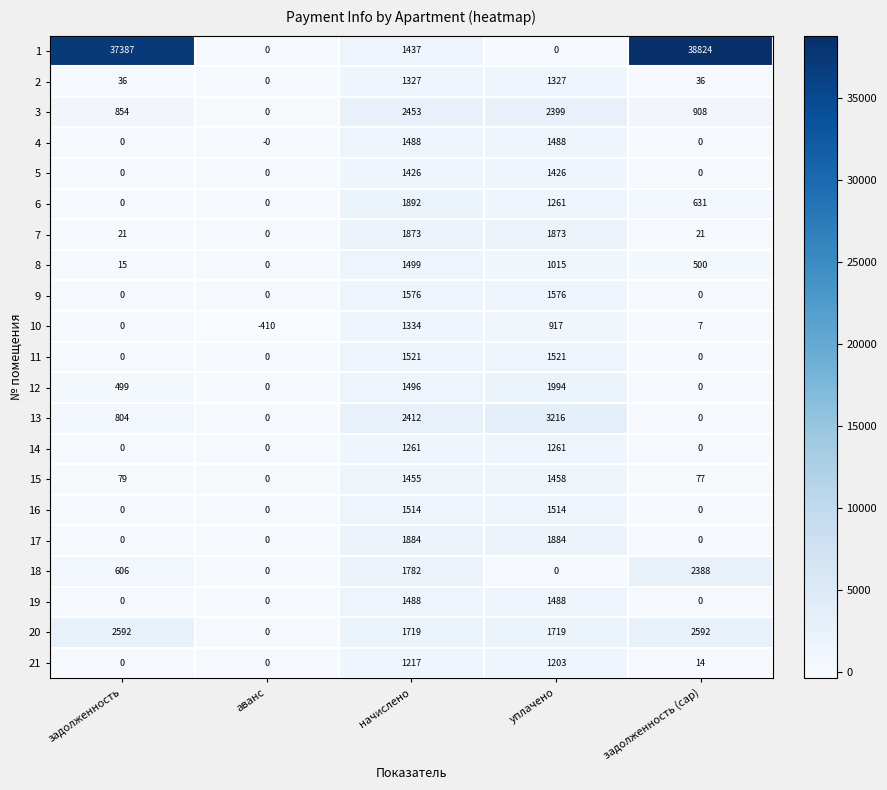

What is the total value across all series at аванс?

-410